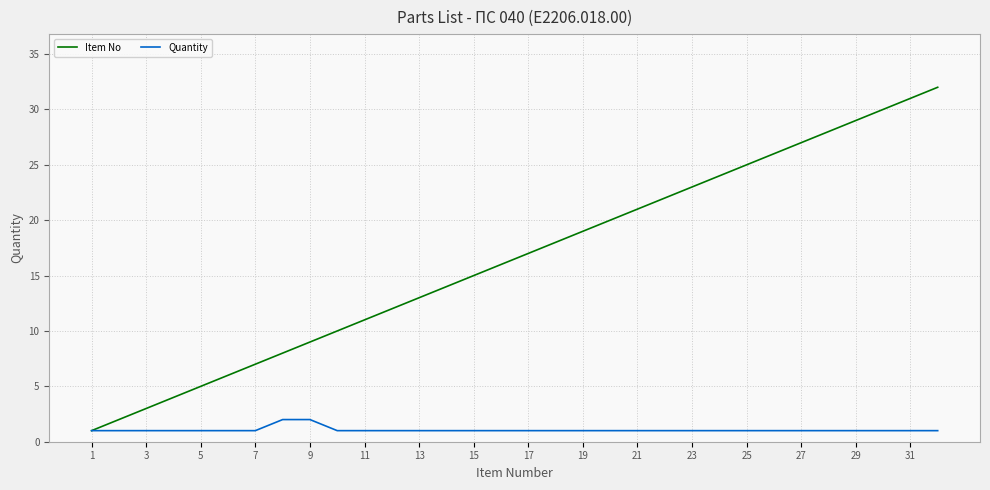

List the series in order of their overall mean, highest first.

Item No, Quantity